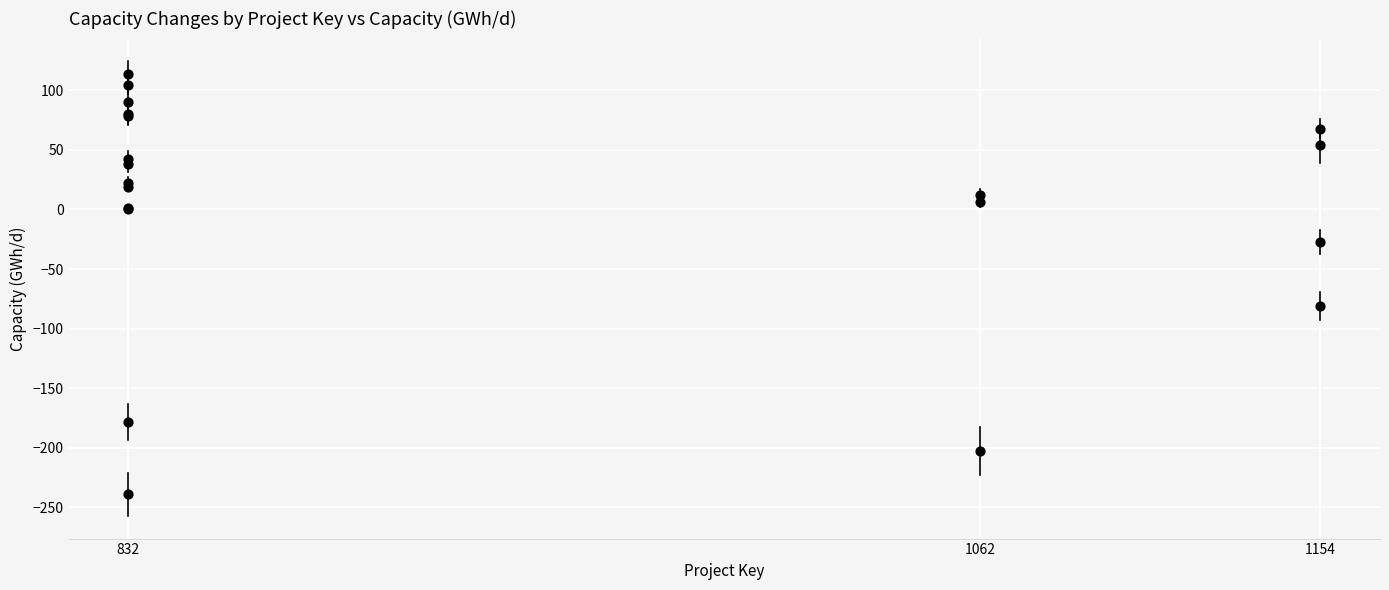

What Y value in the scatter plot is closest to -62?

-81.0